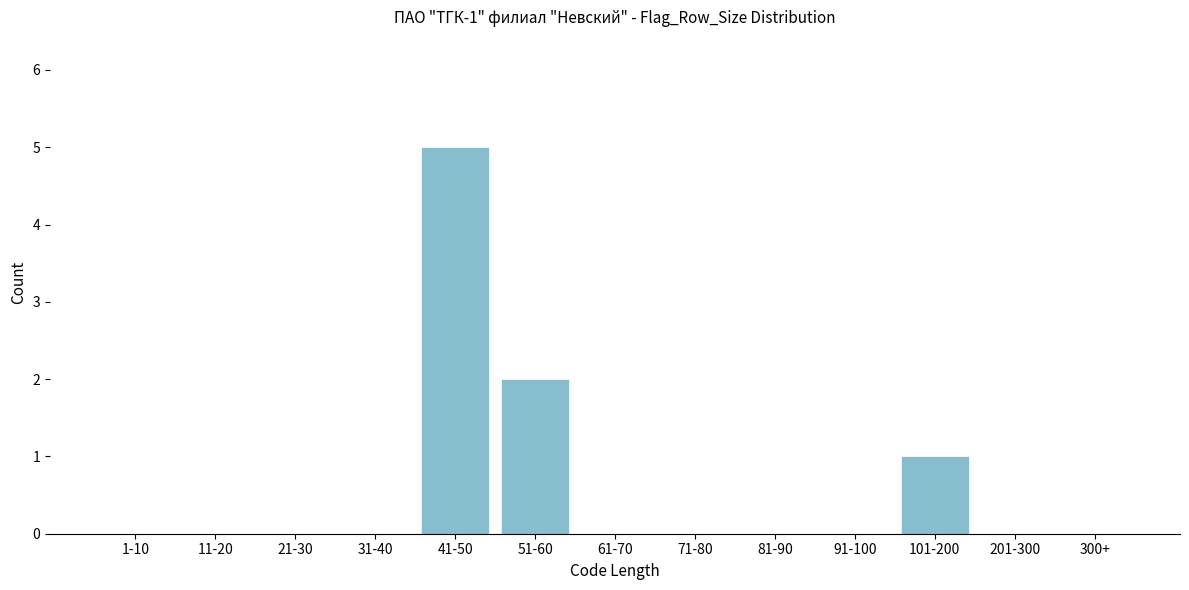

Reading left to right, transcribe all the data shown in this chart.

1-10=0	11-20=0	21-30=0	31-40=0	41-50=5	51-60=2	61-70=0	71-80=0	81-90=0	91-100=0	101-200=1	201-300=0	300+=0